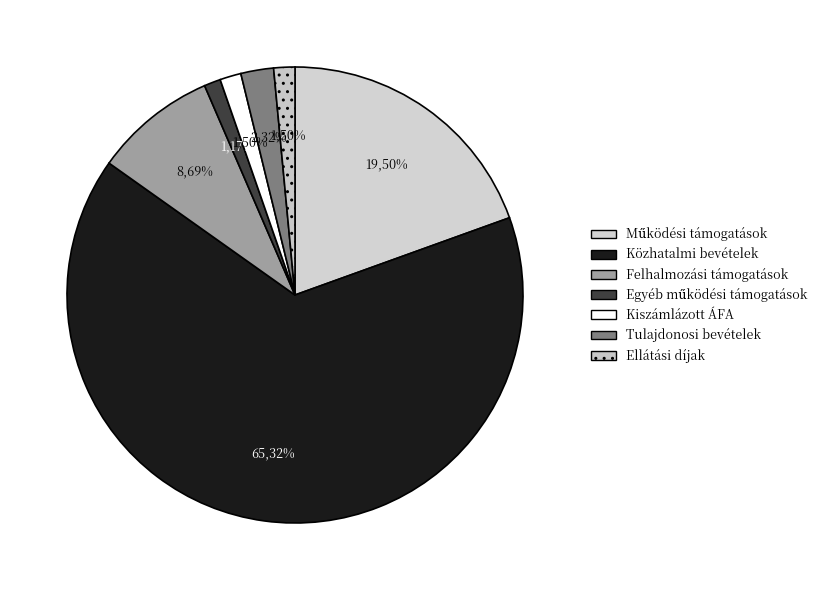

Count the number of slices in the pie.

7